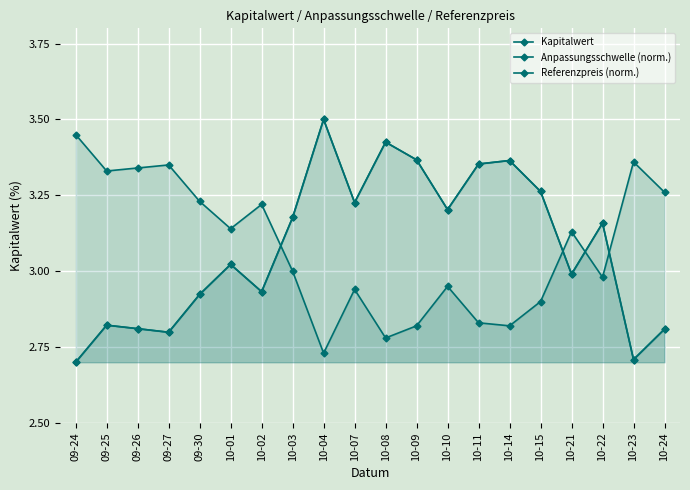

The Kapitalwert series shows 1.0 at 10-02. True or false?

False